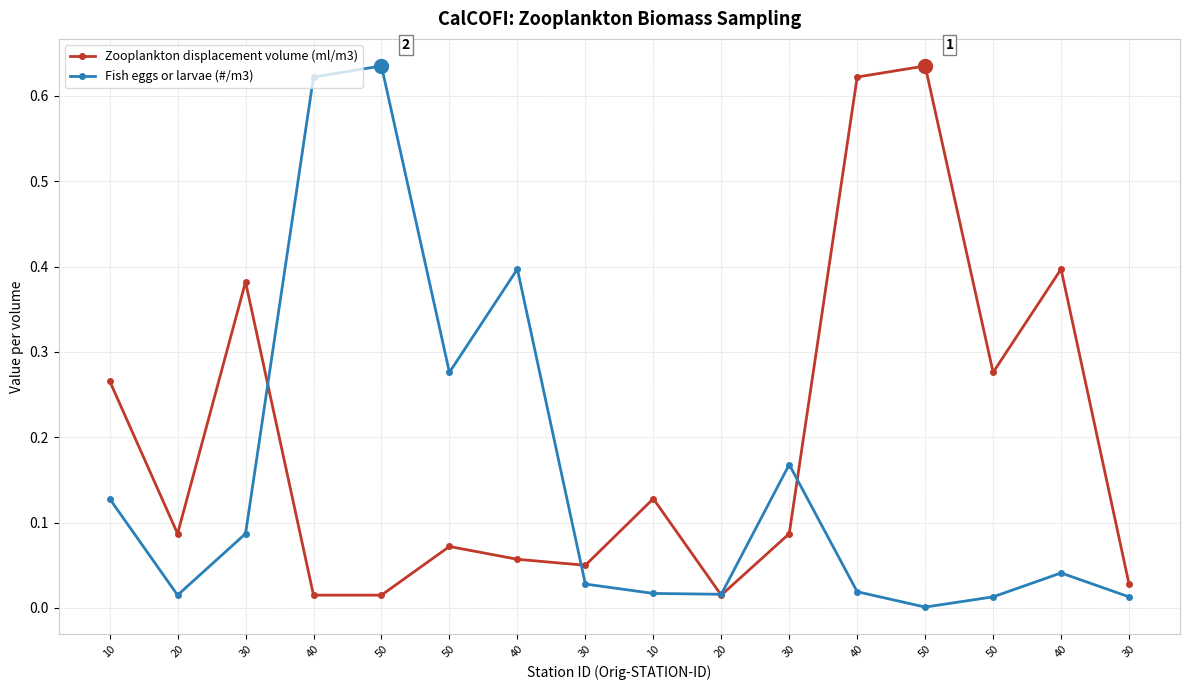

Does the chart display data point markers on the line(s)?

Yes